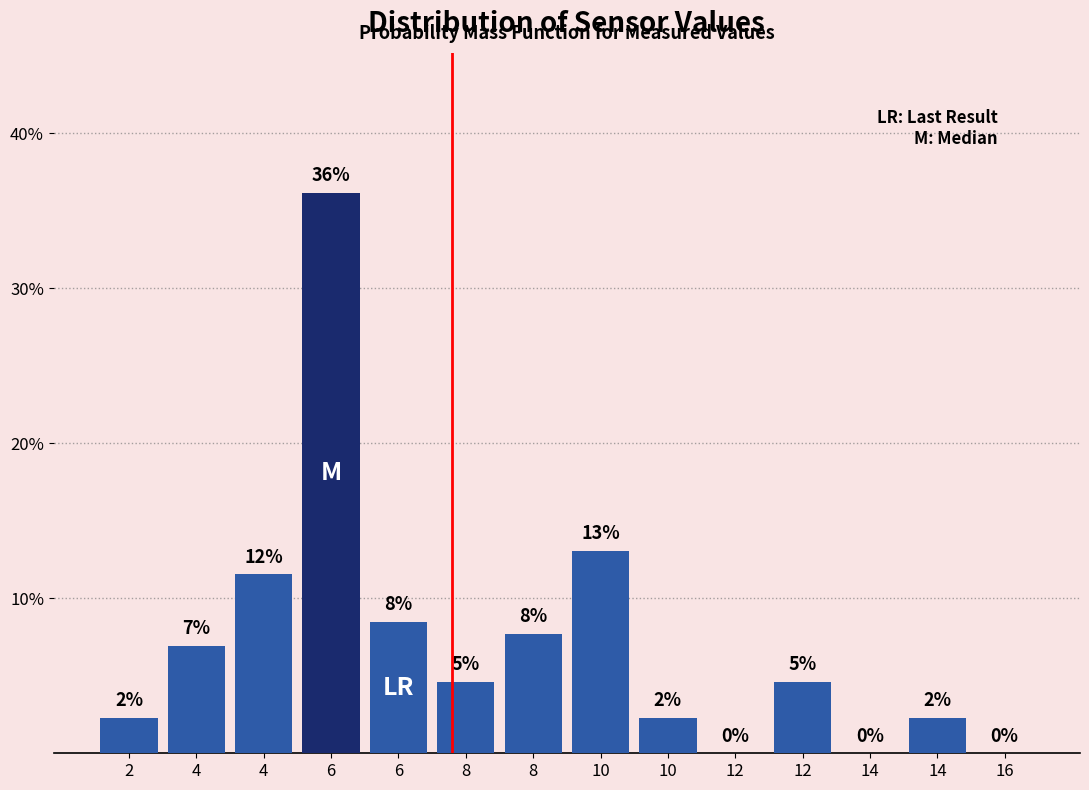

Are the bars horizontal?

No